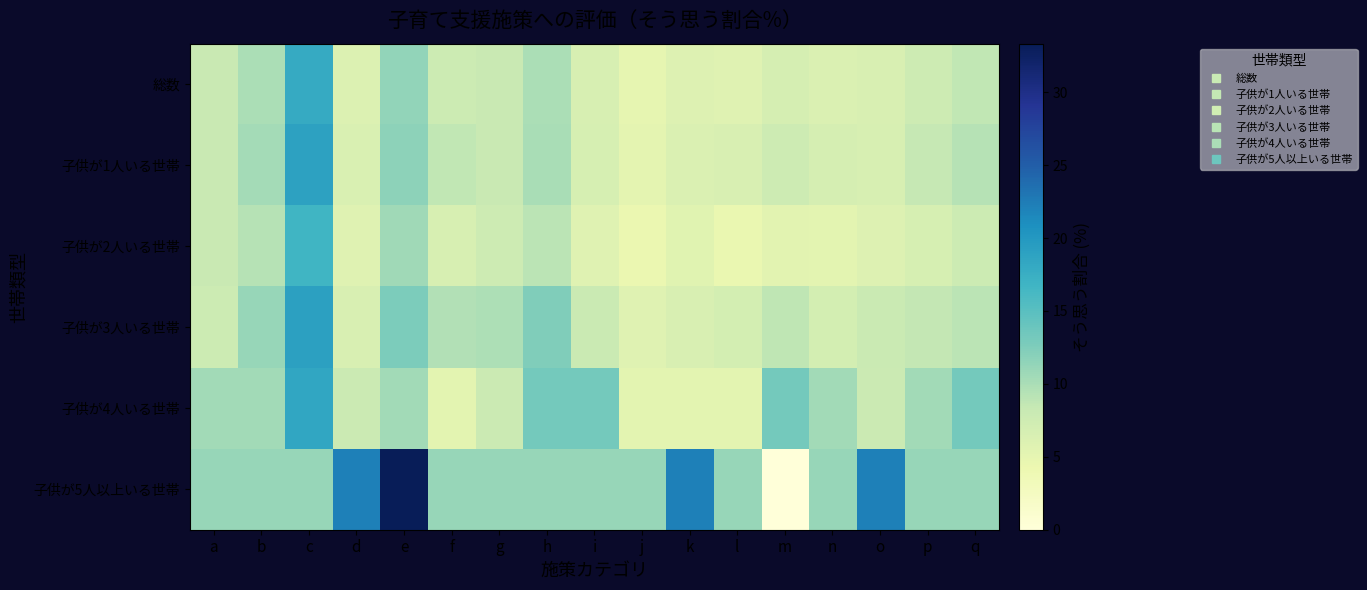

Rank the series by their maximum value, from highest to lowest.

子供が5人以上いる世帯, 子供が3人いる世帯, 子供が1人いる世帯, 子供が4人いる世帯, 総数, 子供が2人いる世帯